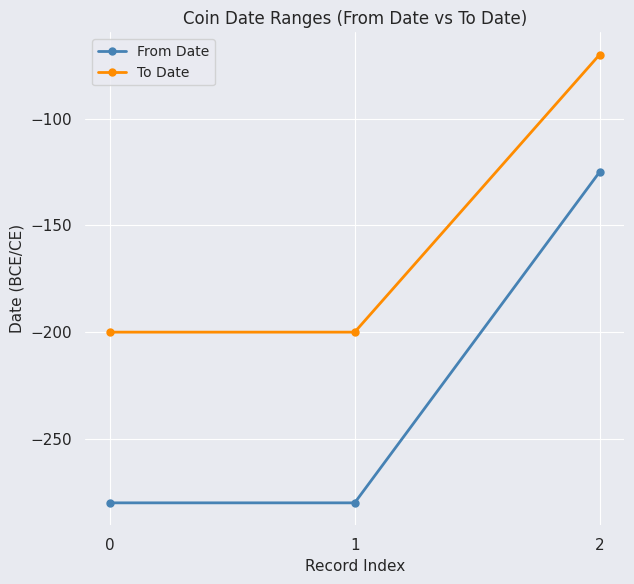

Rank the series by their maximum value, from lowest to highest.

From Date, To Date